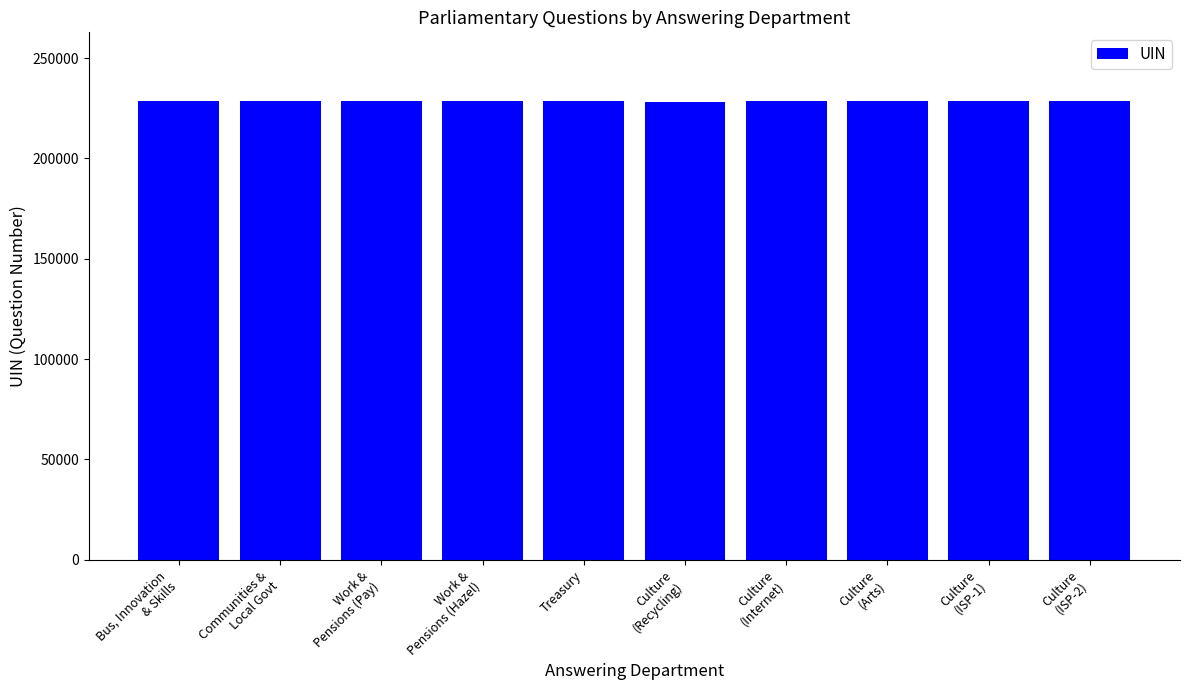

Are the bars horizontal?

No